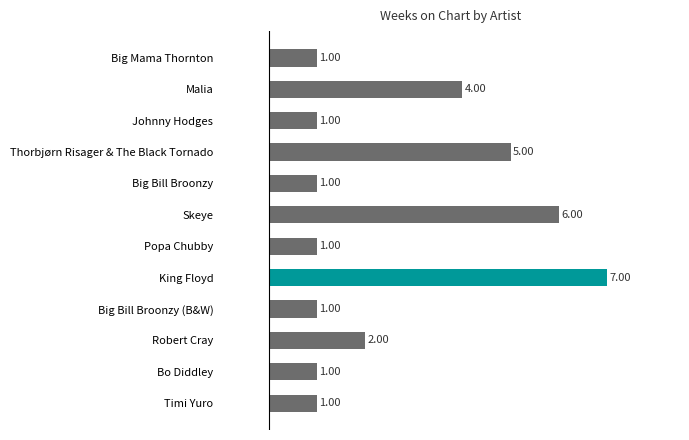

Count the values in the range 1 to 5.

10